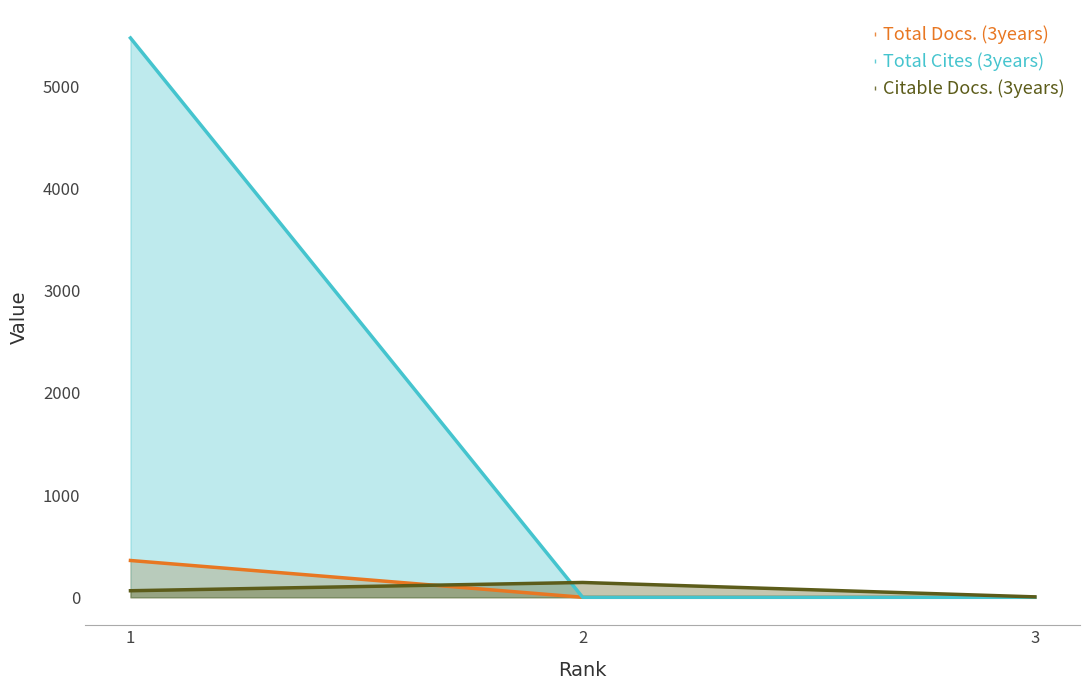

Which series has the largest total across all categories?

Total Cites (3years)